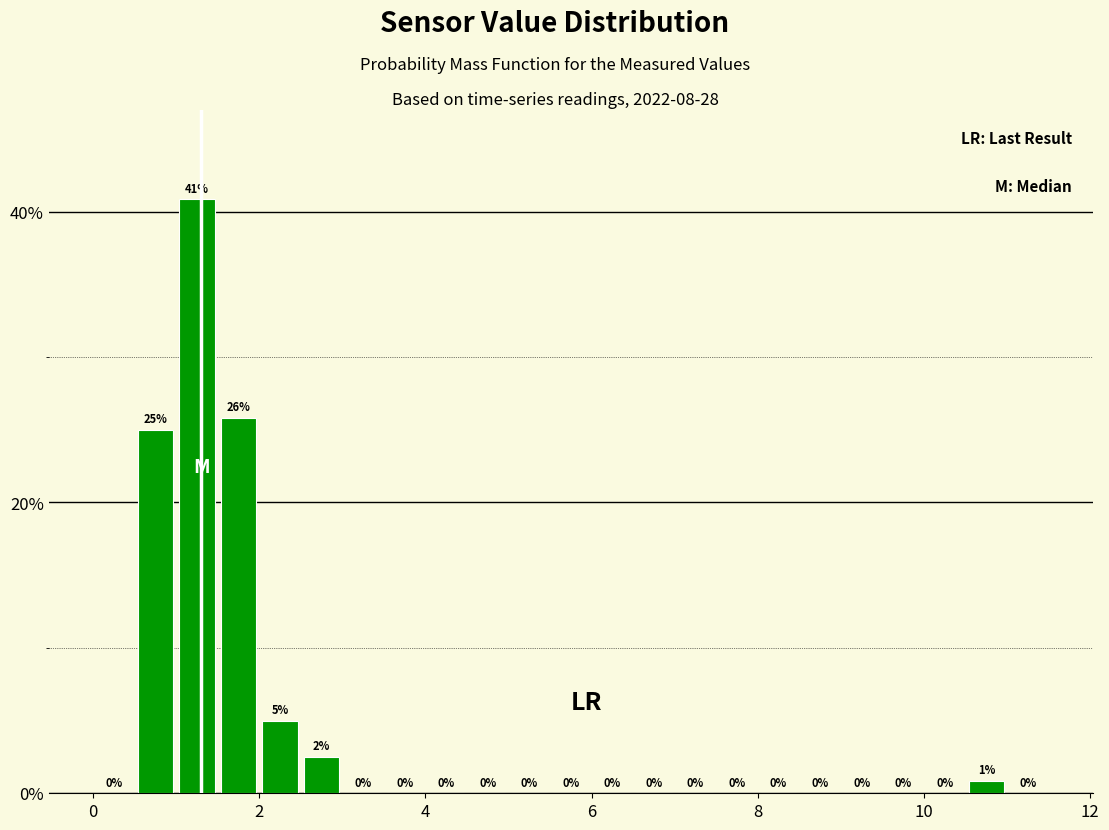

Read against the x-axis, roughly where is the centre of the tallest bar?

1.2